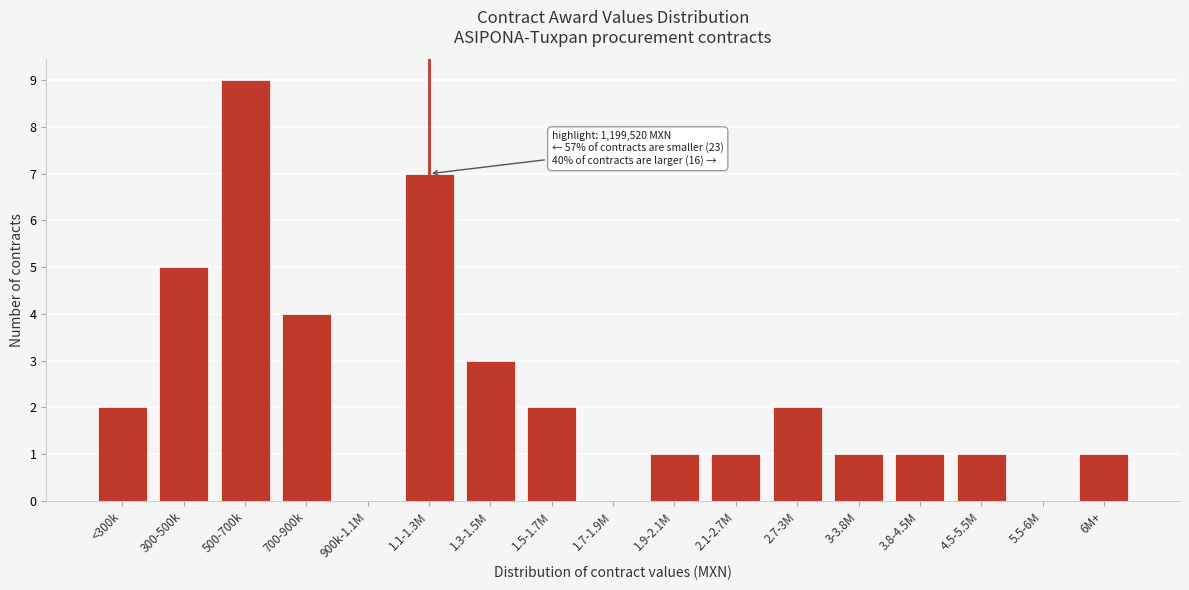

Approximately how many times larger is the value at 1.3-1.5M compared to 3-3.8M?

3.0